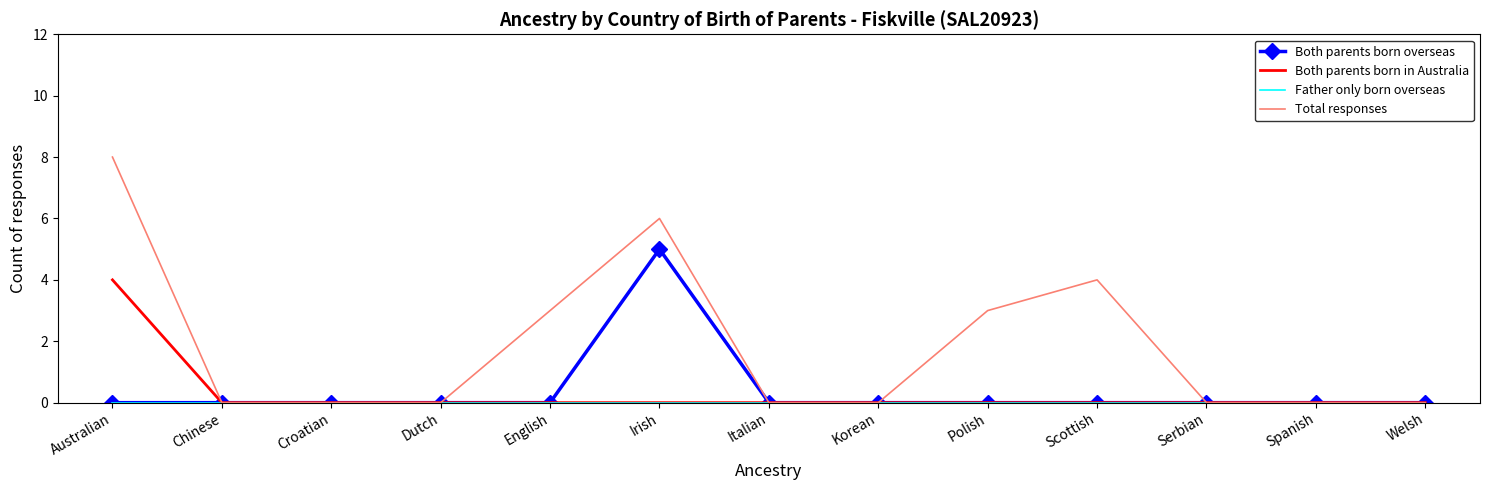

Which series has the widest spread of values?

Total responses